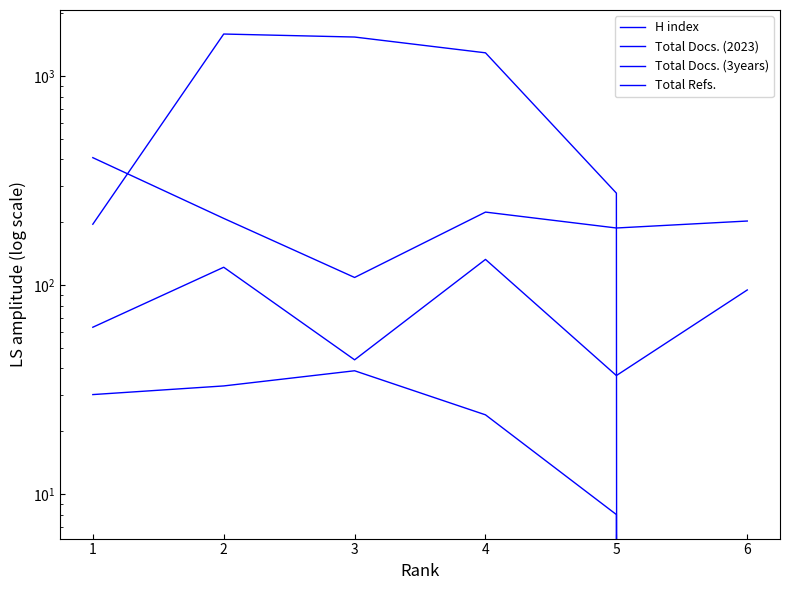

Which series has the largest total across all categories?

Total Refs.